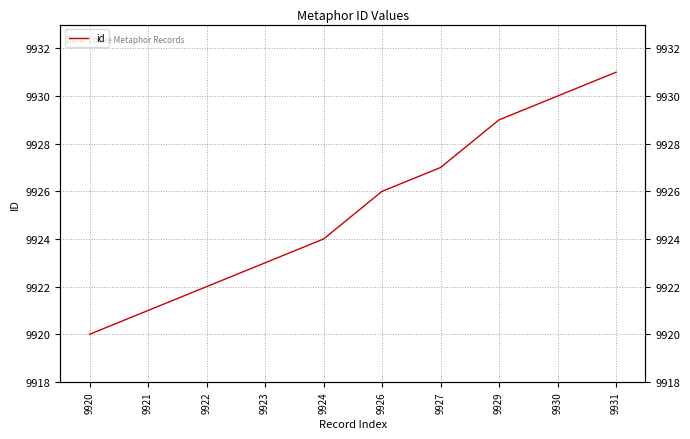

Reading right to left, transcribe all the data shown in this chart.

9931	9930	9929	9927	9926	9924	9923	9922	9921	9920